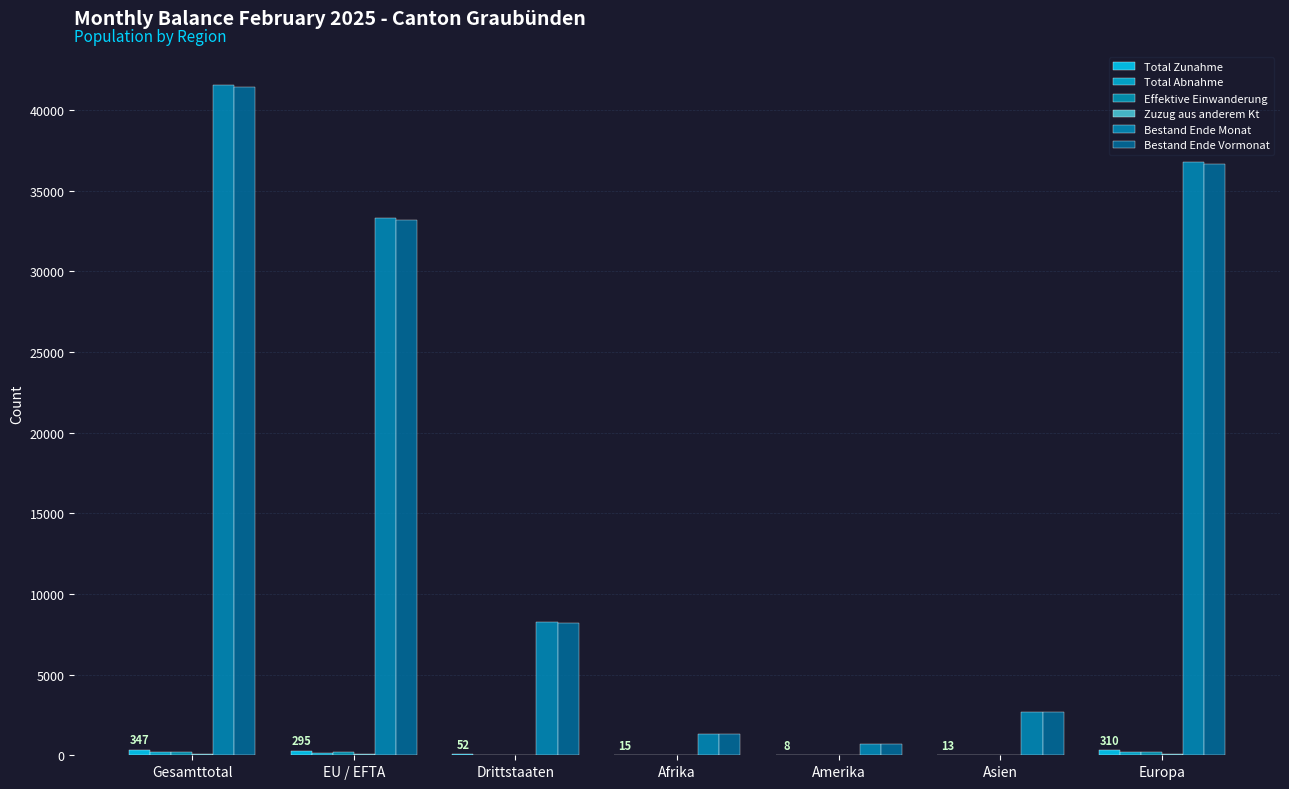

How many categories are shown in the chart?

7